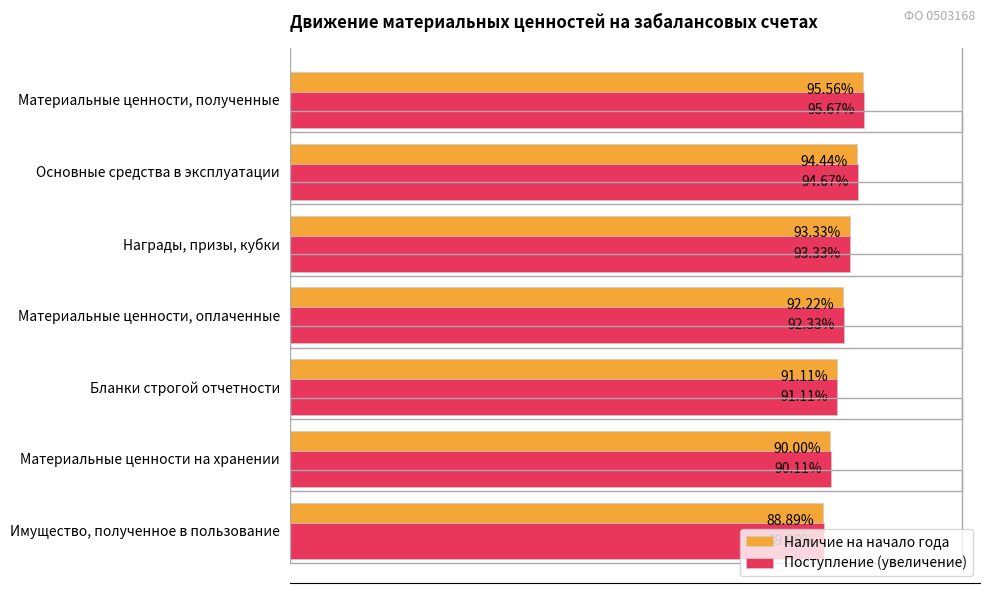

Rank the series by their maximum value, from highest to lowest.

Поступление (увеличение), Наличие на начало года